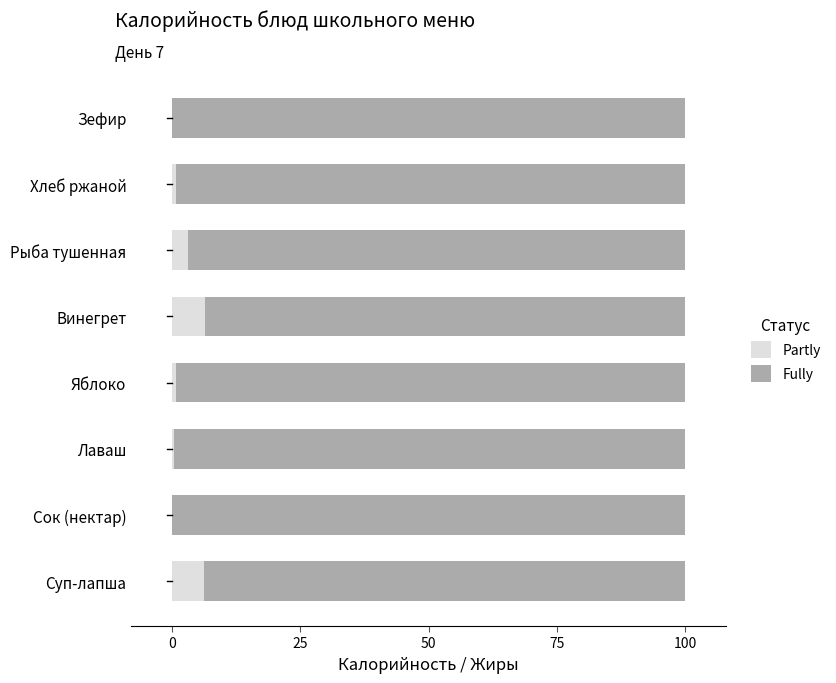

What is the total value across all series at Винегрет?

100.0